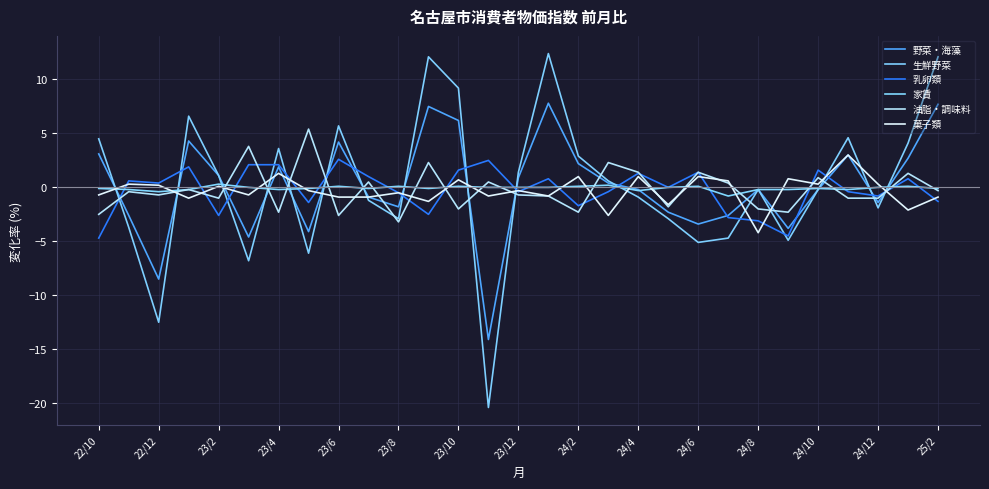

Is this an area chart (filled region under the line)?

No